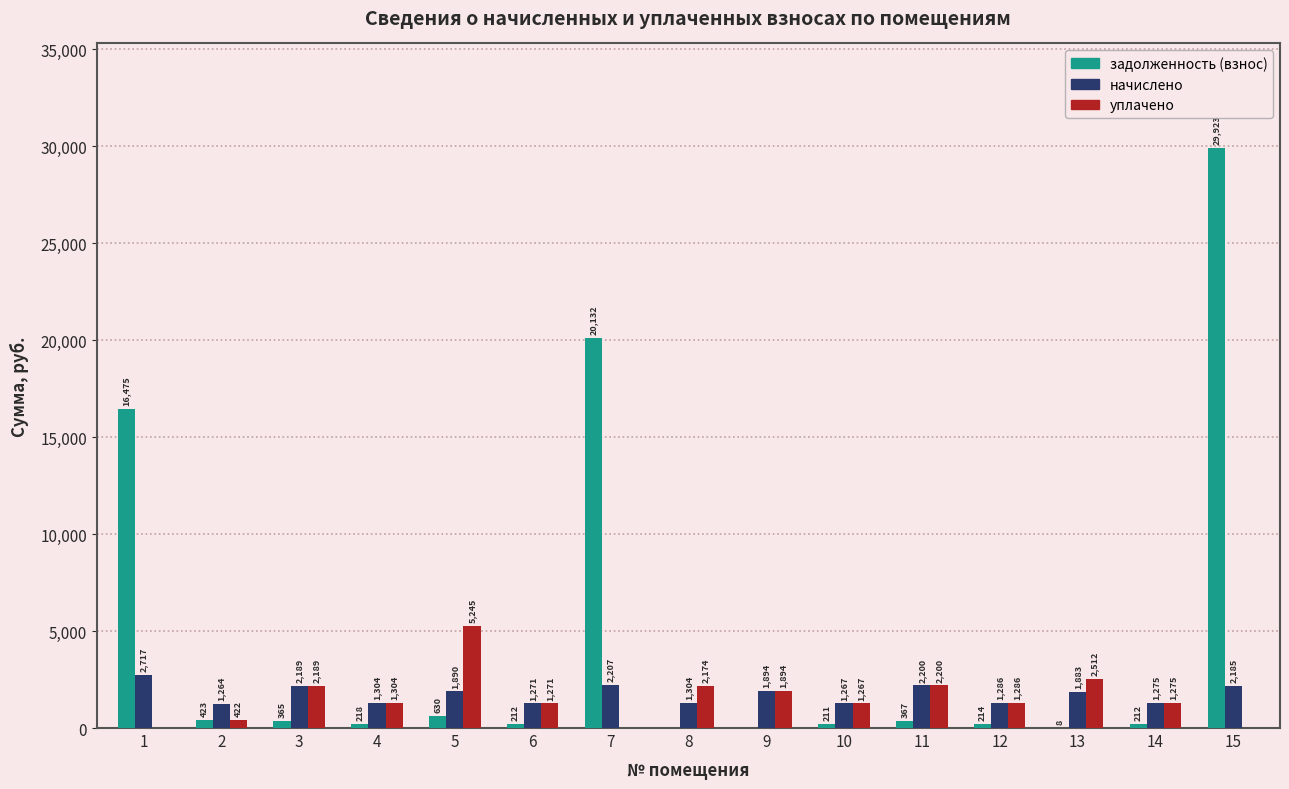

At which label is задолженность (взнос) closest to 14961?

1